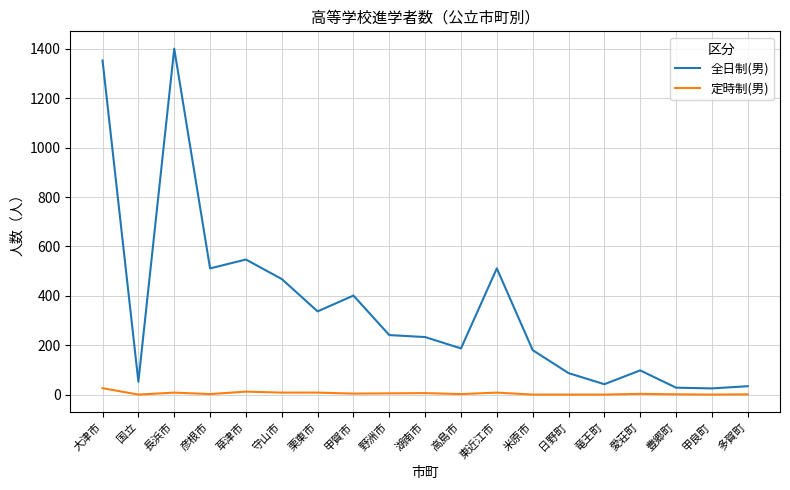

What value does the 全日制(男) series have at 米原市?

180